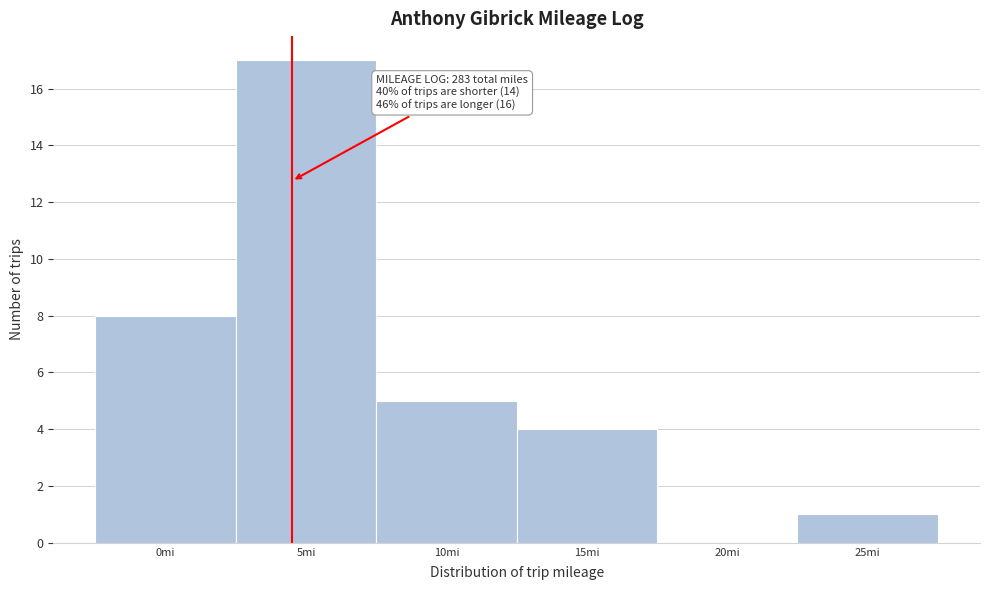

Reading left to right, what are all the values shown in this chart?

0mi=8	5mi=17	10mi=5	15mi=4	20mi=0	25mi=1